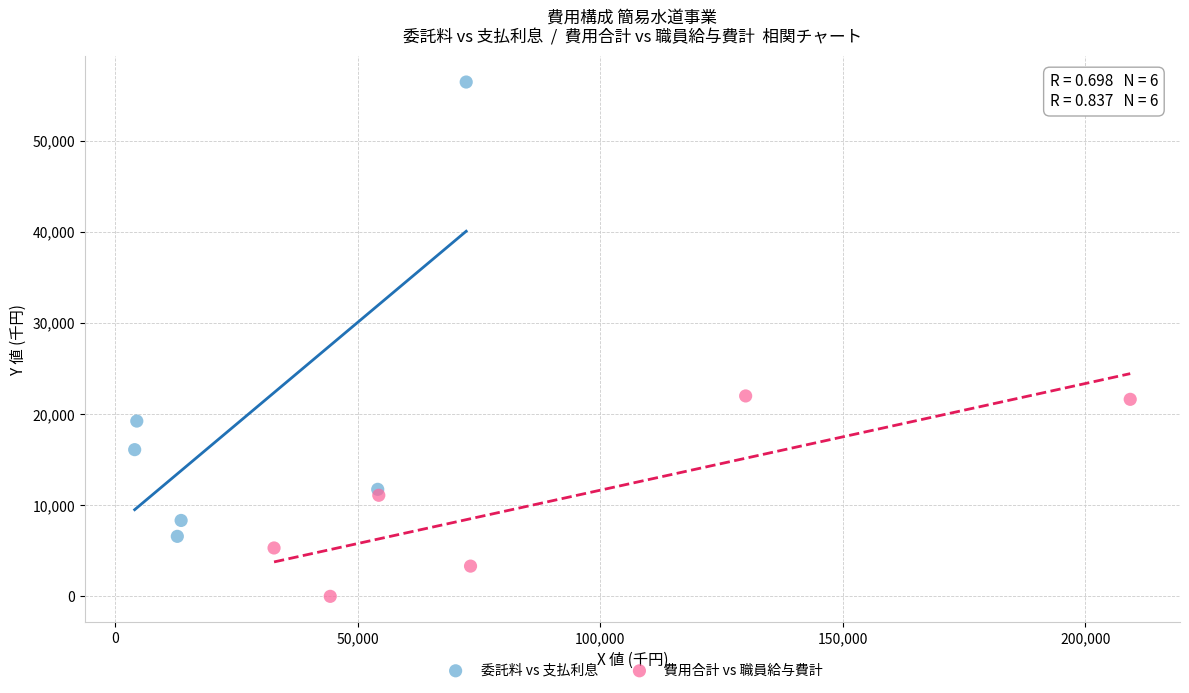

Which series has the widest spread of Y values?

委託料 vs 支払利息